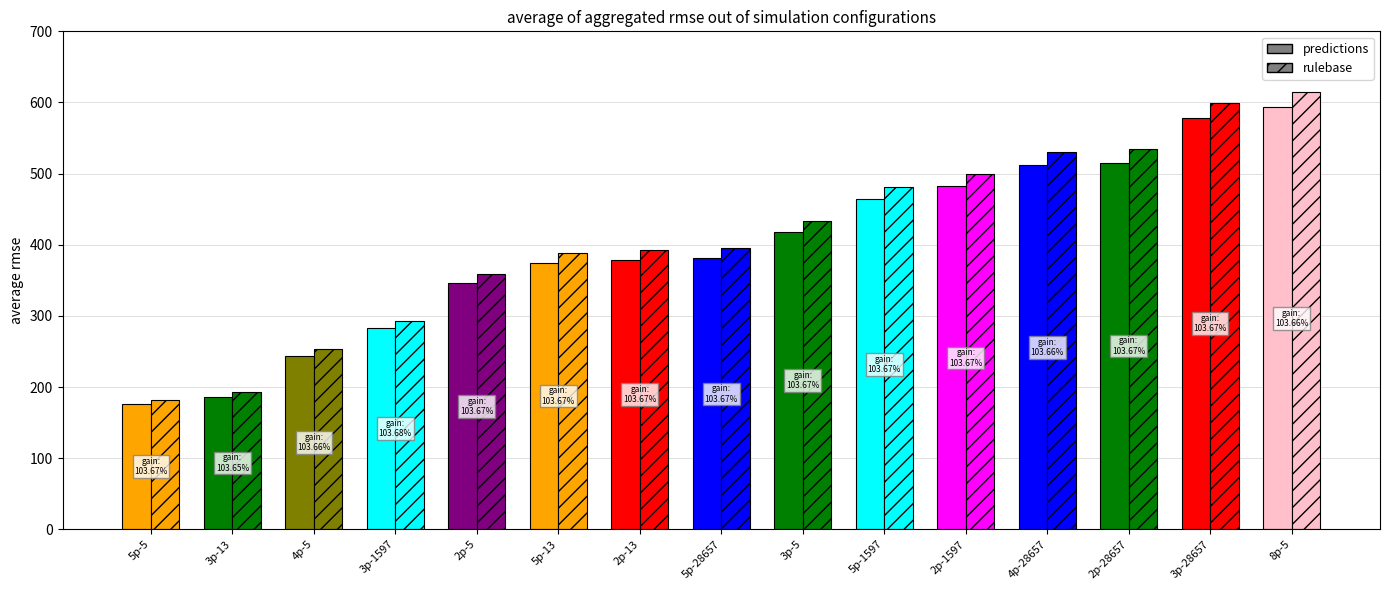

What is the difference between the predictions values at 5p-13 and 2p-5?

29.0